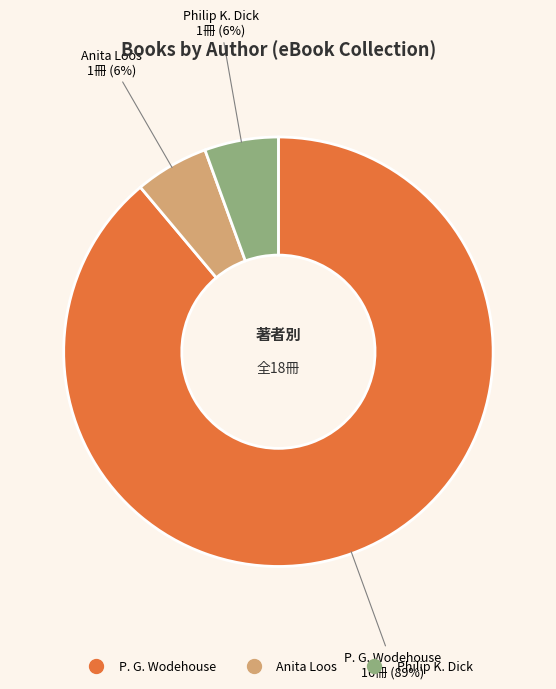

Which slice is the largest?

P. G. Wodehouse